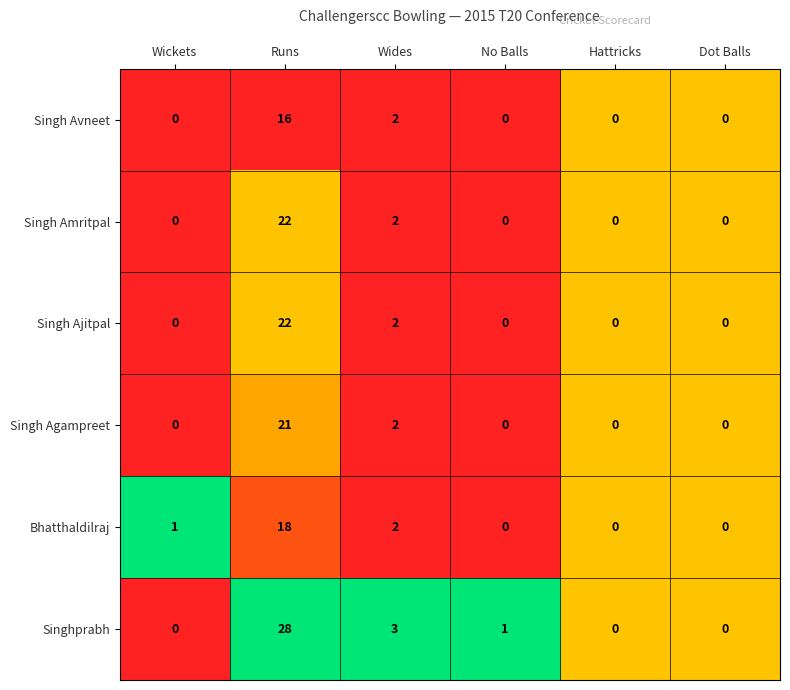

What is the difference between the second highest and second lowest values in the Singhprabh series?

3